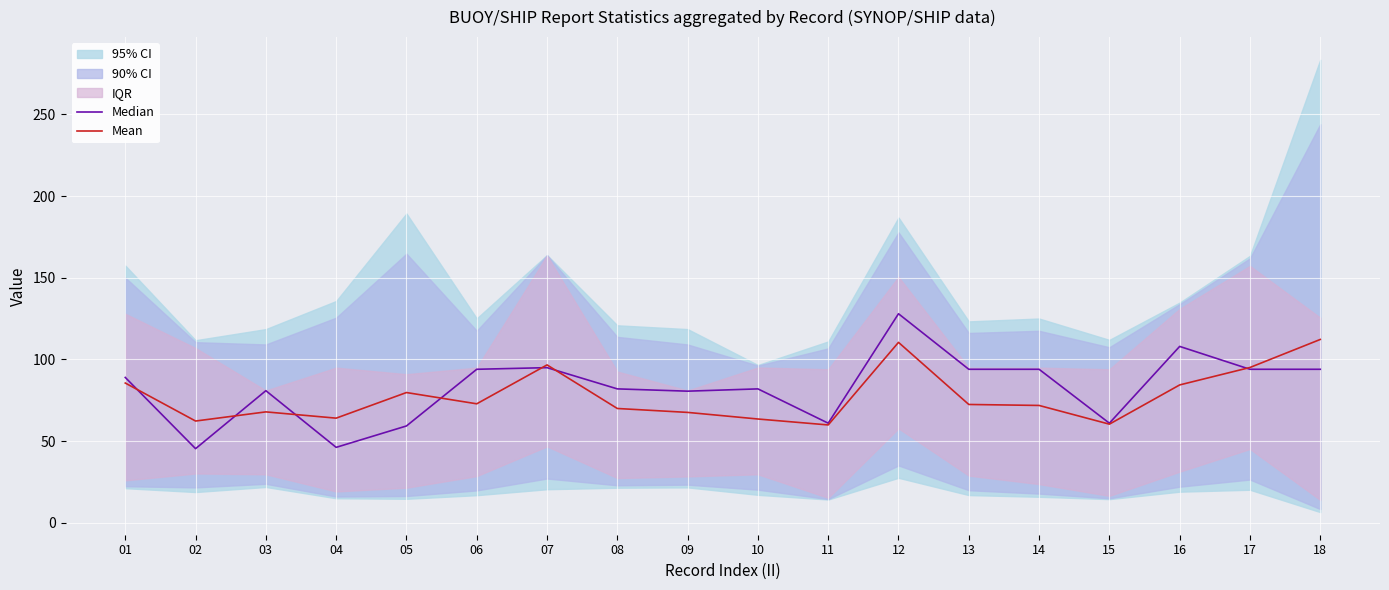

The value of Median at 10 is 82.0. True or false?

True